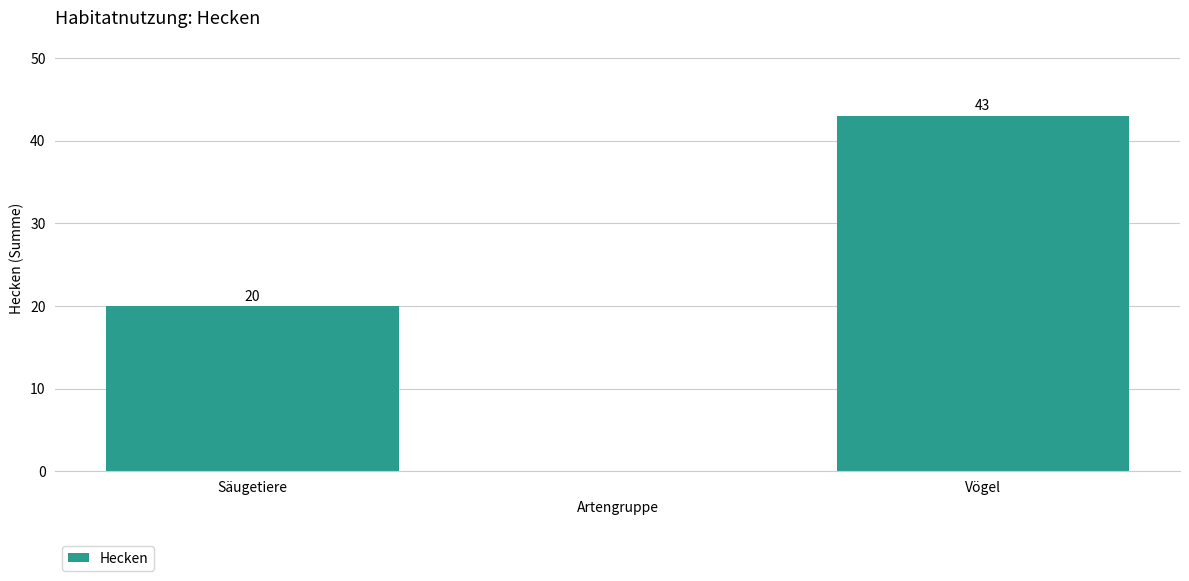

What is the difference between the maximum and minimum values?

23